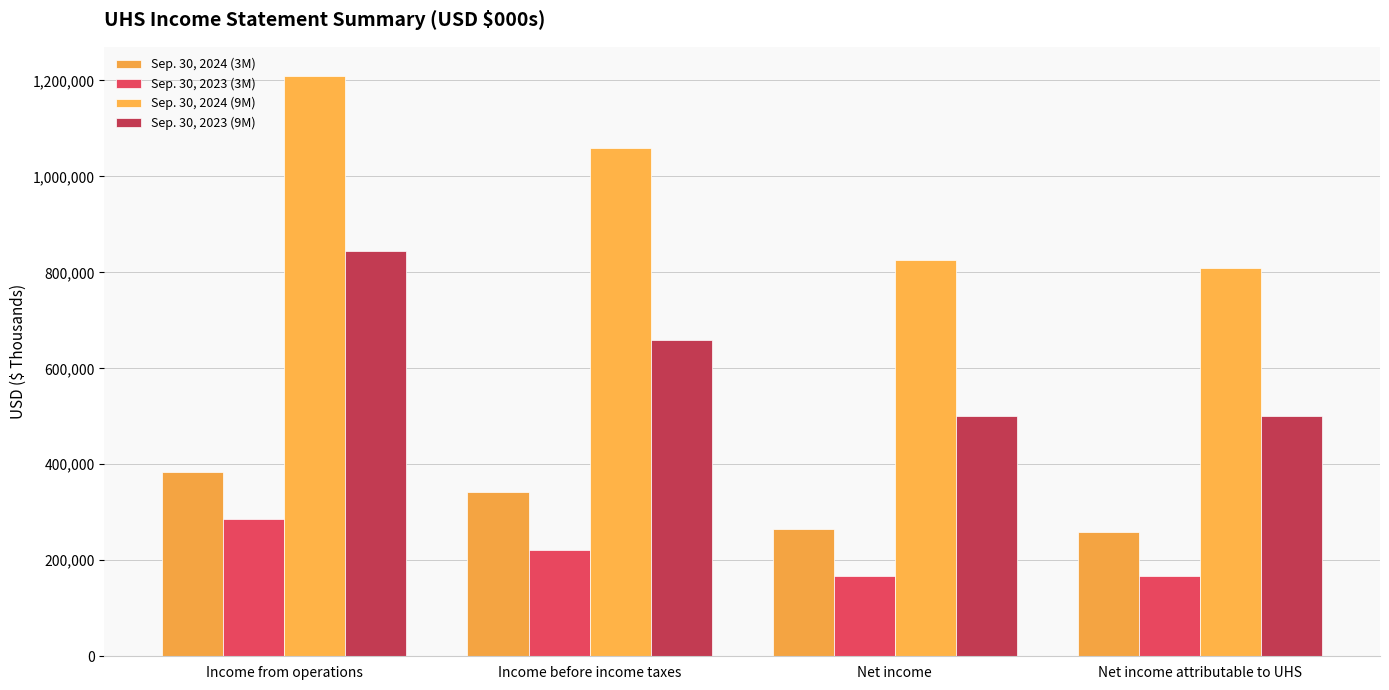

Between Income before income taxes and Net income attributable to UHS, which series saw the biggest shift?

Sep. 30, 2024 (9M)